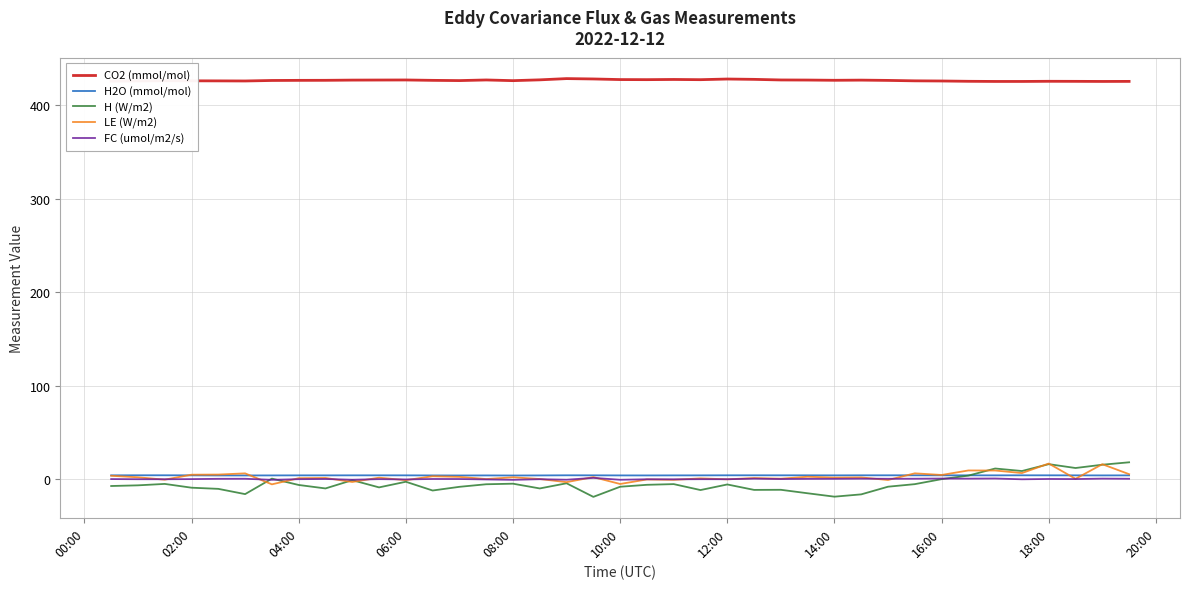

What is the smallest value displayed?

-18.6